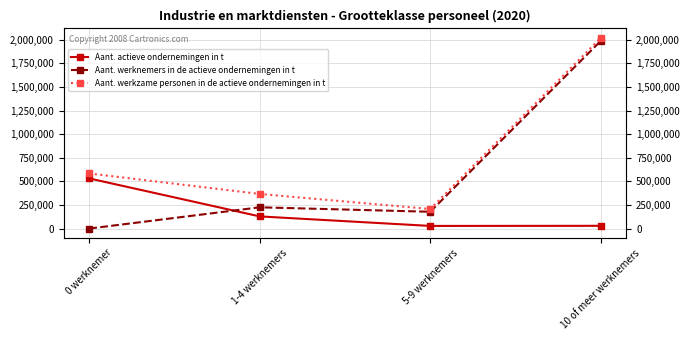

What are all the series names shown in the legend?

Aant. actieve ondernemingen in t, Aant. werknemers in de actieve ondernemingen in t, Aant. werkzame personen in de actieve ondernemingen in t